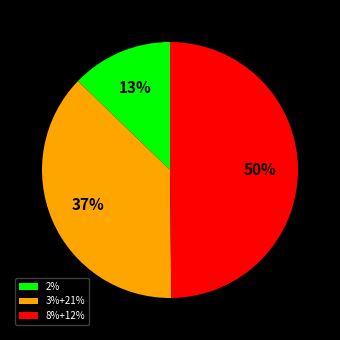

Is it true that 8%+12% is 38% of the pie?

False